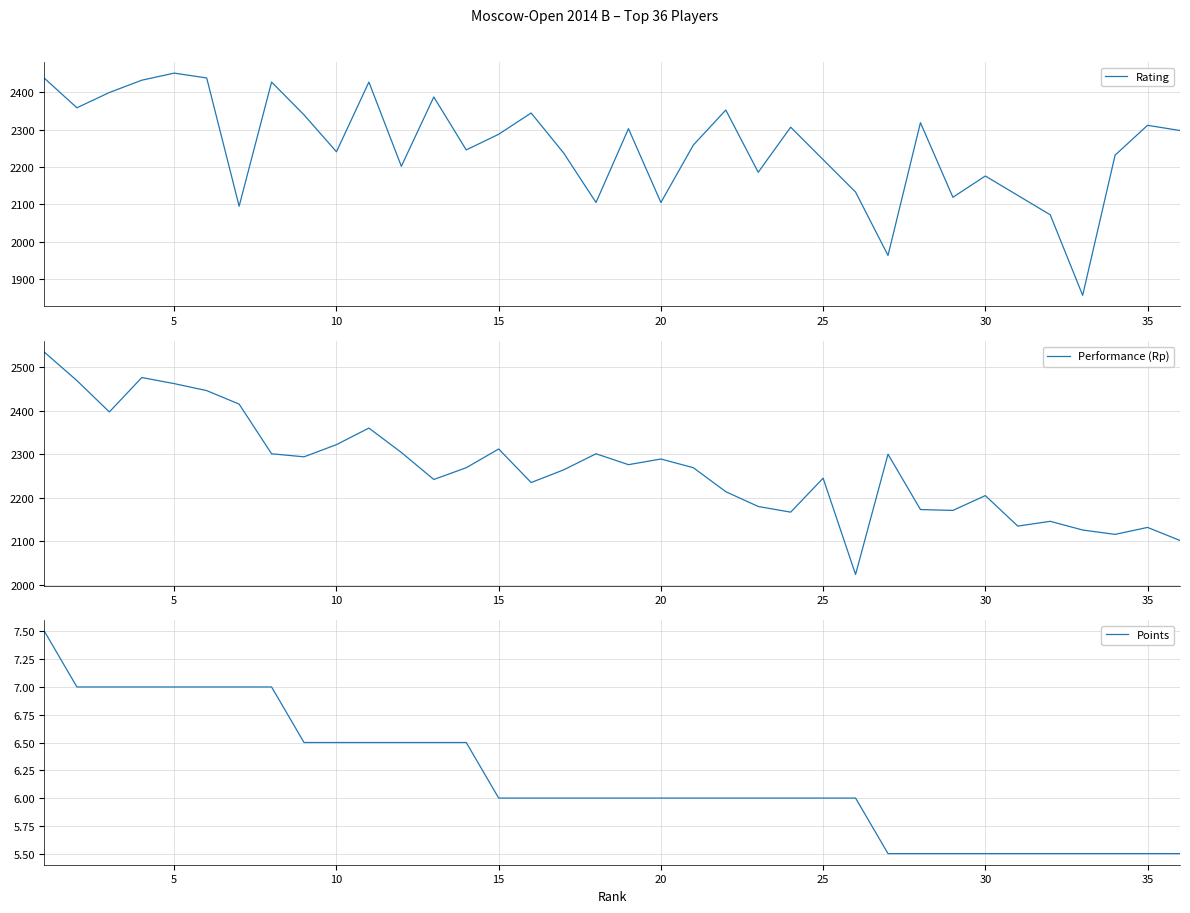

Reading left to right, list all the values displayed in this chart.

Rating: 2438.0	2359.0	2400.0	2433.0	2452.0	2439.0	2095.0	2428.0	2340.0	2241.0	2428.0	2202.0	2388.0	2246.0	2288.0	2345.0	2238.0	2105.0	2303.0	2105.0	2259.0	2353.0	2186.0	2307.0	2220.0	2133.0	1963.0	2319.0	2119.0	2176.0	2124.0	2072.0	1856.0	2232.0	2312.0	2298.0
Performance (Rp): 2534.0	2469.0	2397.0	2476.0	2462.0	2446.0	2415.0	2301.0	2294.0	2322.0	2360.0	2304.0	2242.0	2269.0	2312.0	2235.0	2264.0	2301.0	2276.0	2289.0	2269.0	2214.0	2180.0	2167.0	2245.0	2024.0	2300.0	2173.0	2171.0	2205.0	2135.0	2146.0	2126.0	2116.0	2132.0	2102.0
Points: 7.5	7.0	7.0	7.0	7.0	7.0	7.0	7.0	6.5	6.5	6.5	6.5	6.5	6.5	6.0	6.0	6.0	6.0	6.0	6.0	6.0	6.0	6.0	6.0	6.0	6.0	5.5	5.5	5.5	5.5	5.5	5.5	5.5	5.5	5.5	5.5